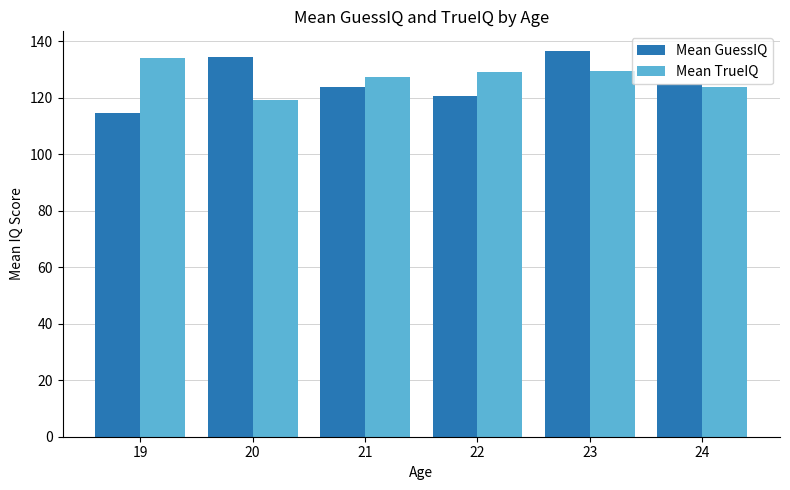

What value does the Mean TrueIQ series have at 20?

119.1